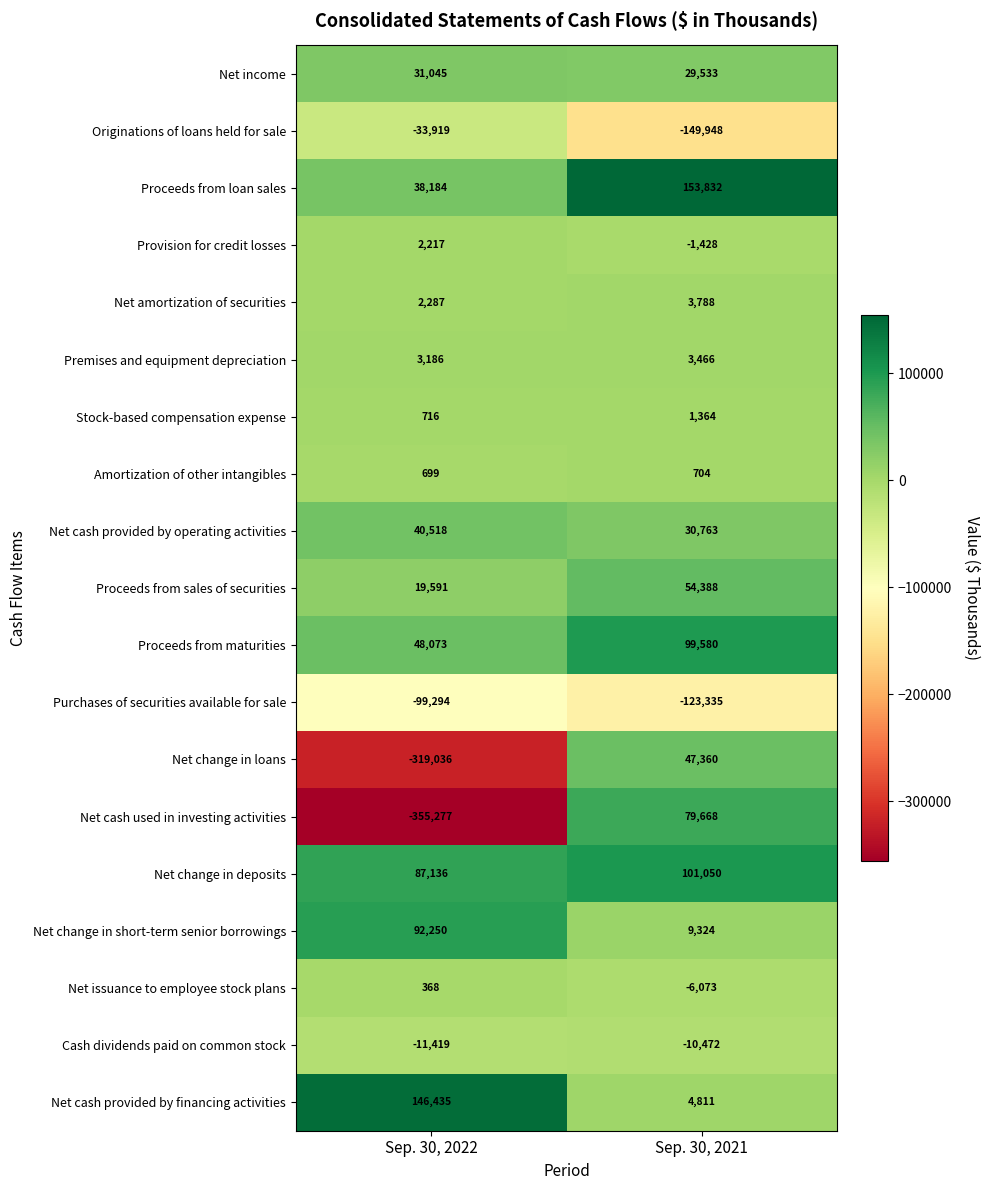

Which series has the largest range (max minus min)?

Net cash used in investing activities